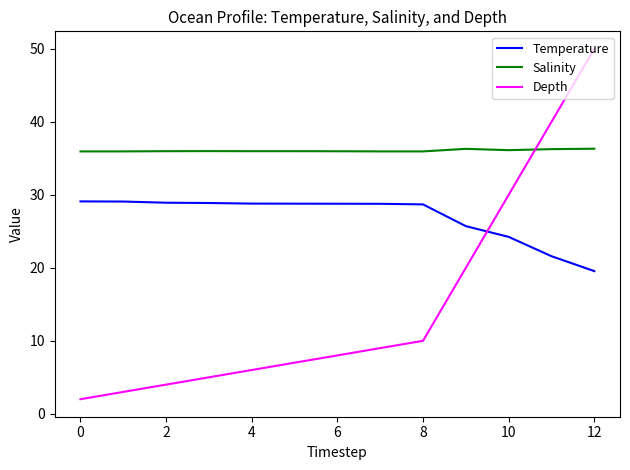

Which series has the largest total across all categories?

Salinity